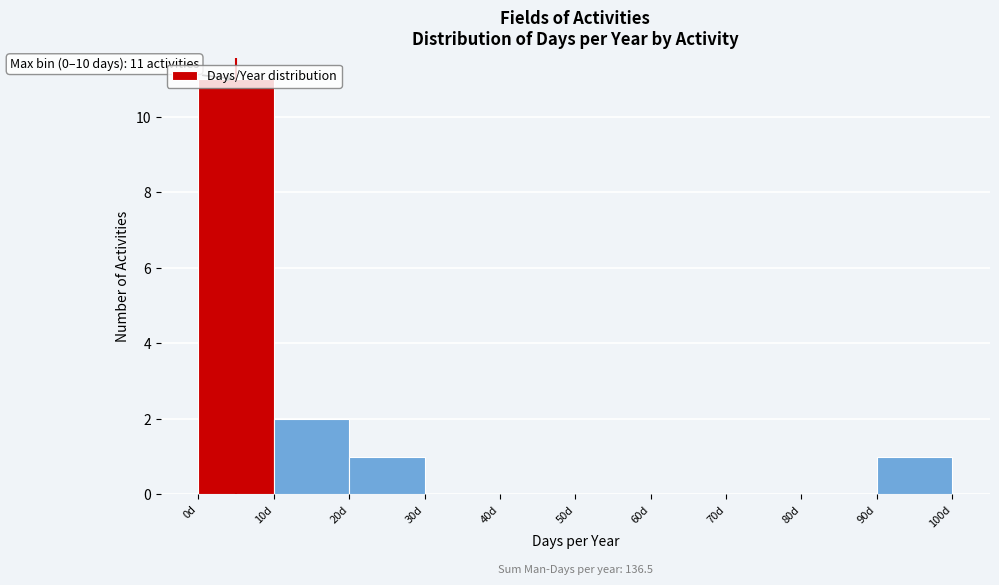

Over which range of the x-axis is the bar tallest?

0 to 10